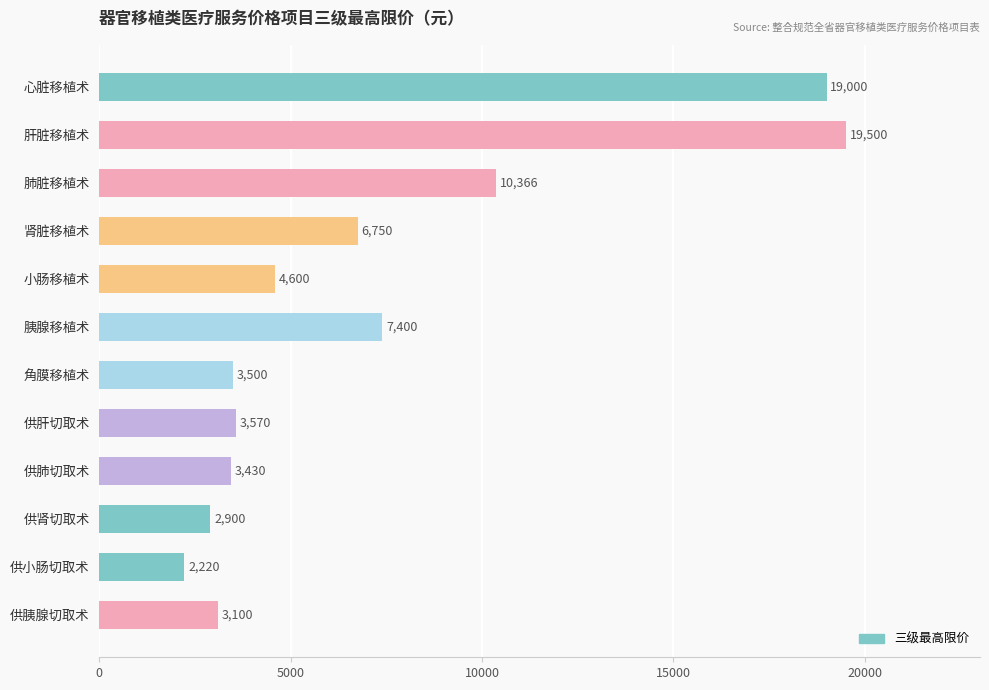

What is the change in value from 肝脏移植术 to 供肺切取术?

-16070